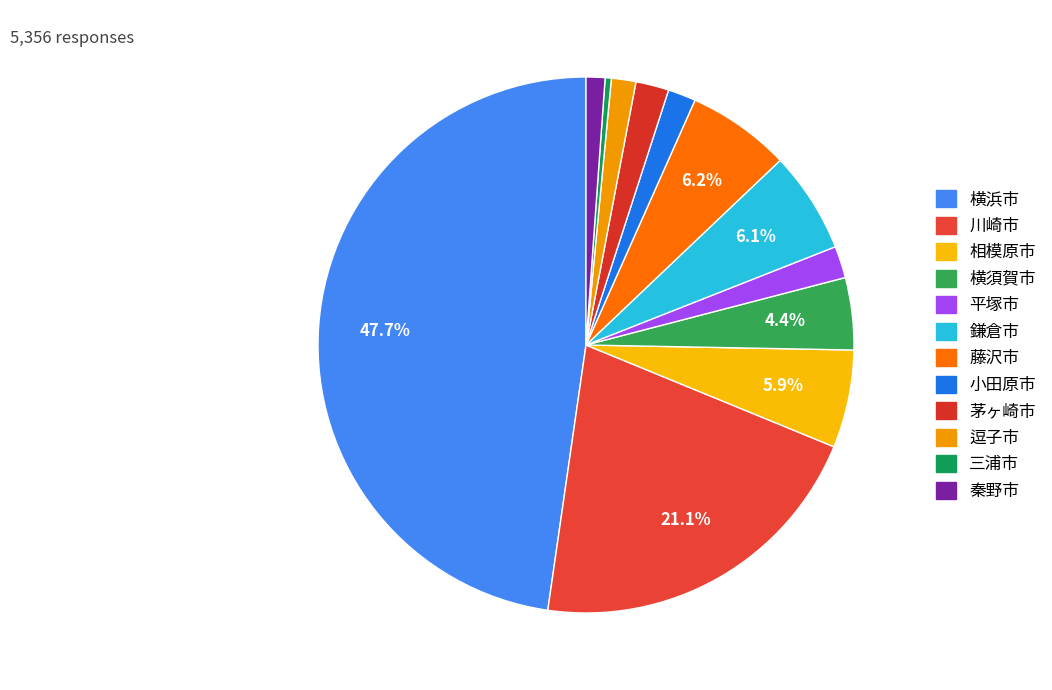

Which slice is the largest?

横浜市